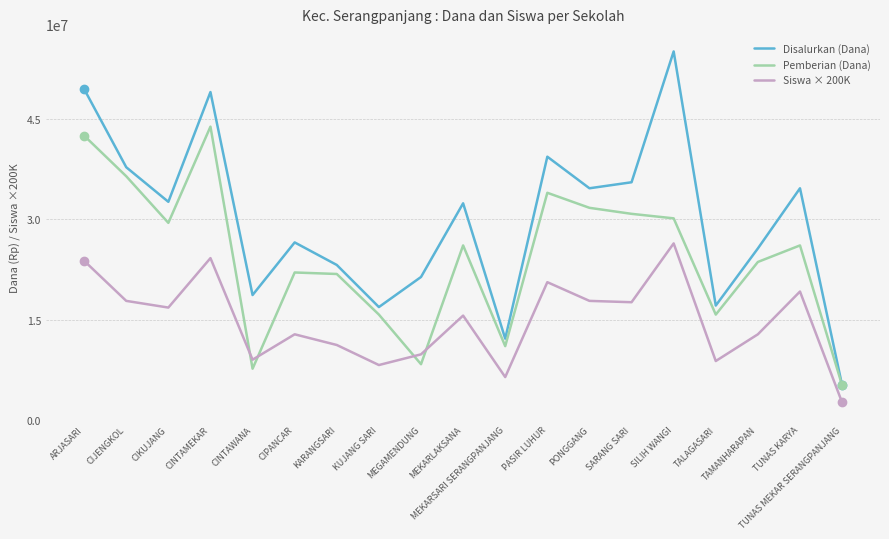

Rank the series by their average value, from lowest to highest.

Siswa × 200K, Pemberian (Dana), Disalurkan (Dana)